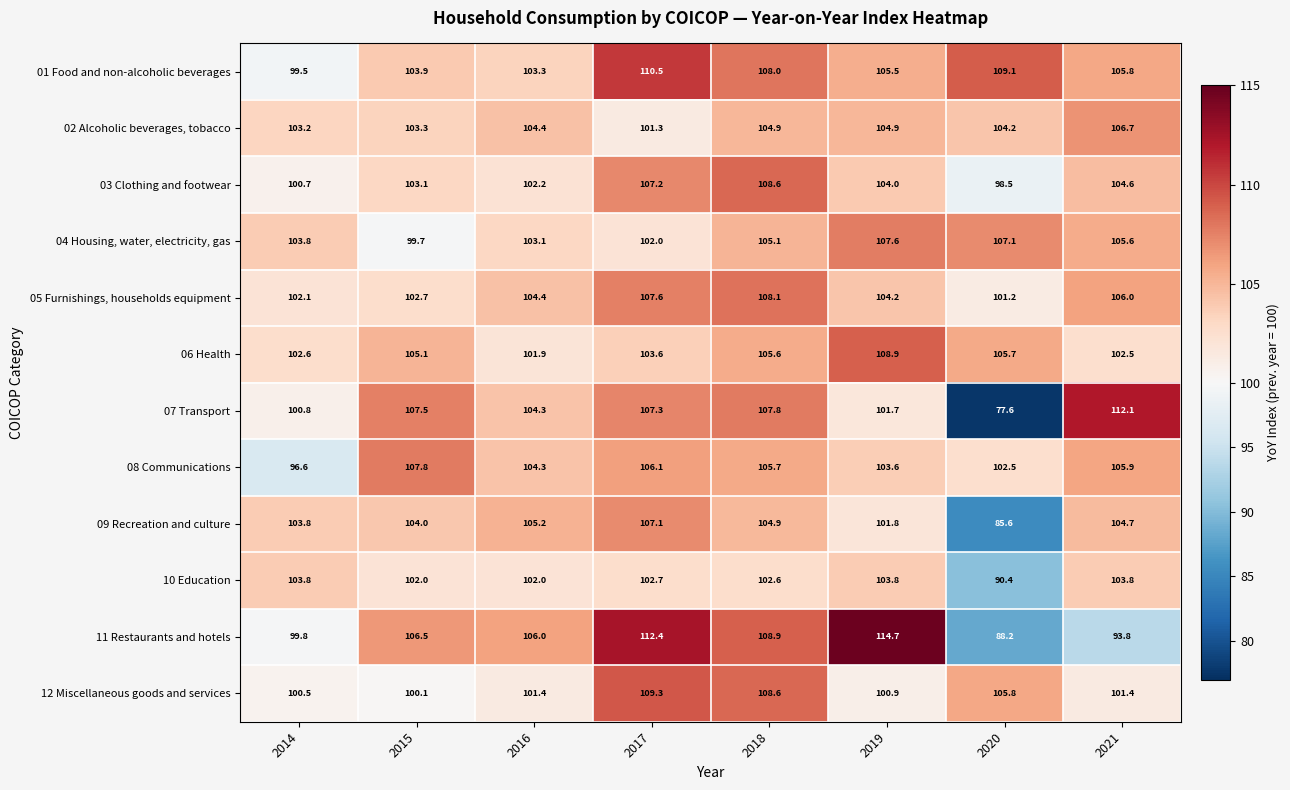

How many distinct data groups are displayed?

12